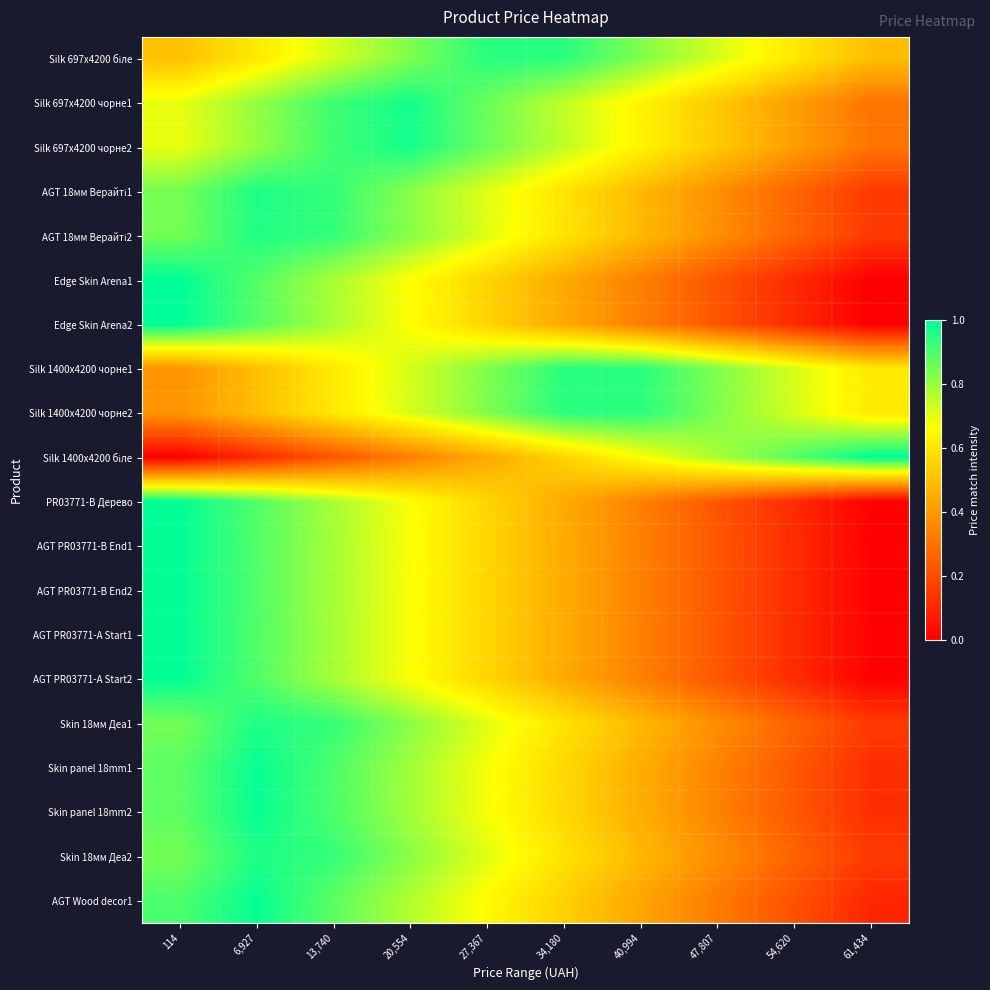

At which category is the sum across all series the highest?

6,927